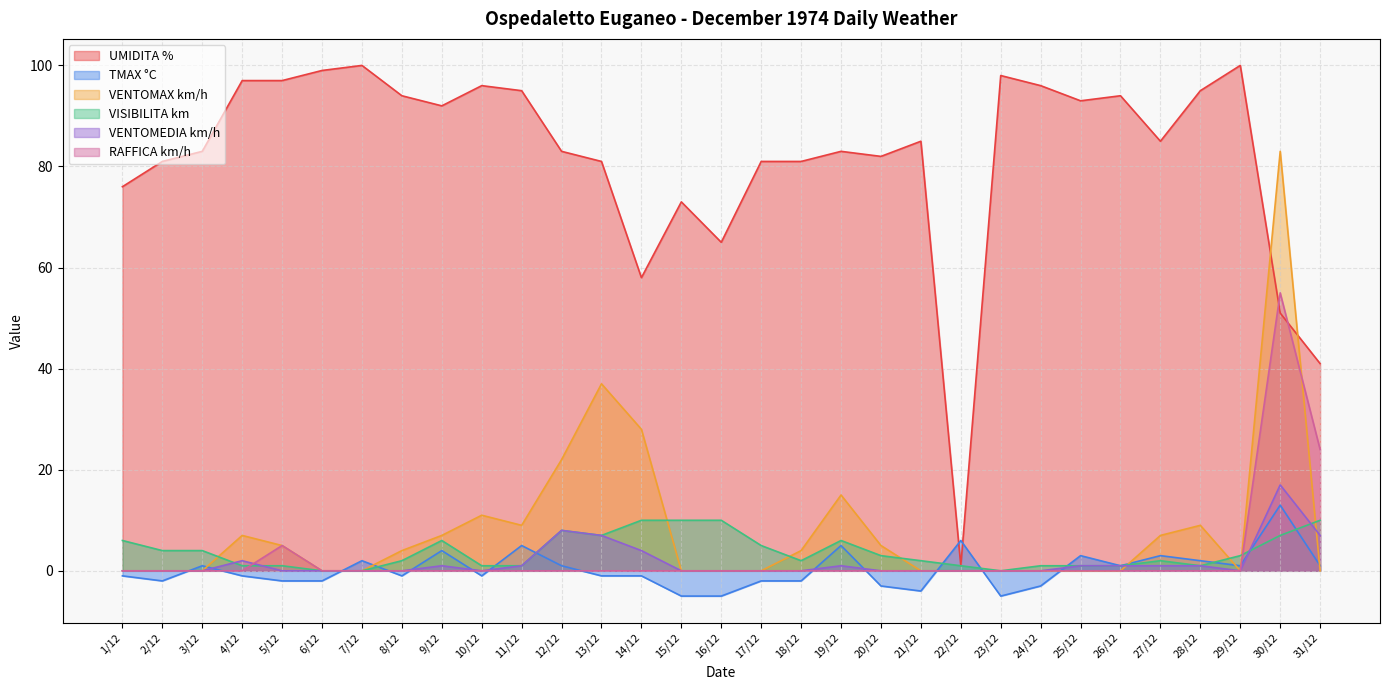

How many lines are shown in the chart?

6